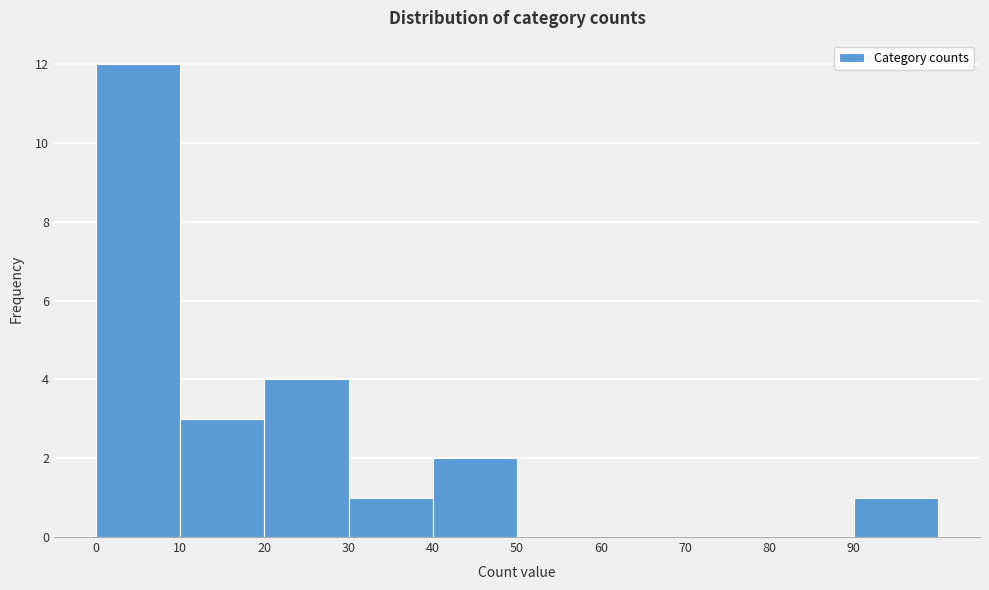

Which range on the x-axis has the tallest bar?

0 to 10